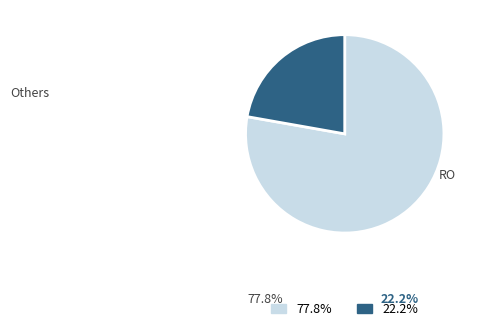

Is there any slice that represents more than half of the pie?

Yes